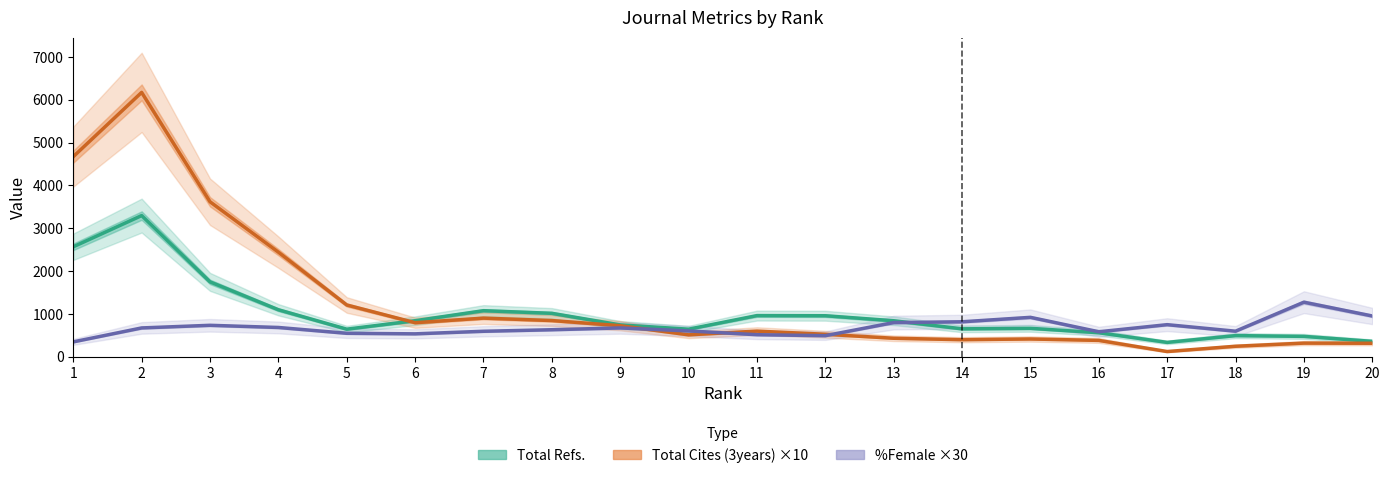

What is the average value of the Total Cites (3years) ×10 series?

1283.7